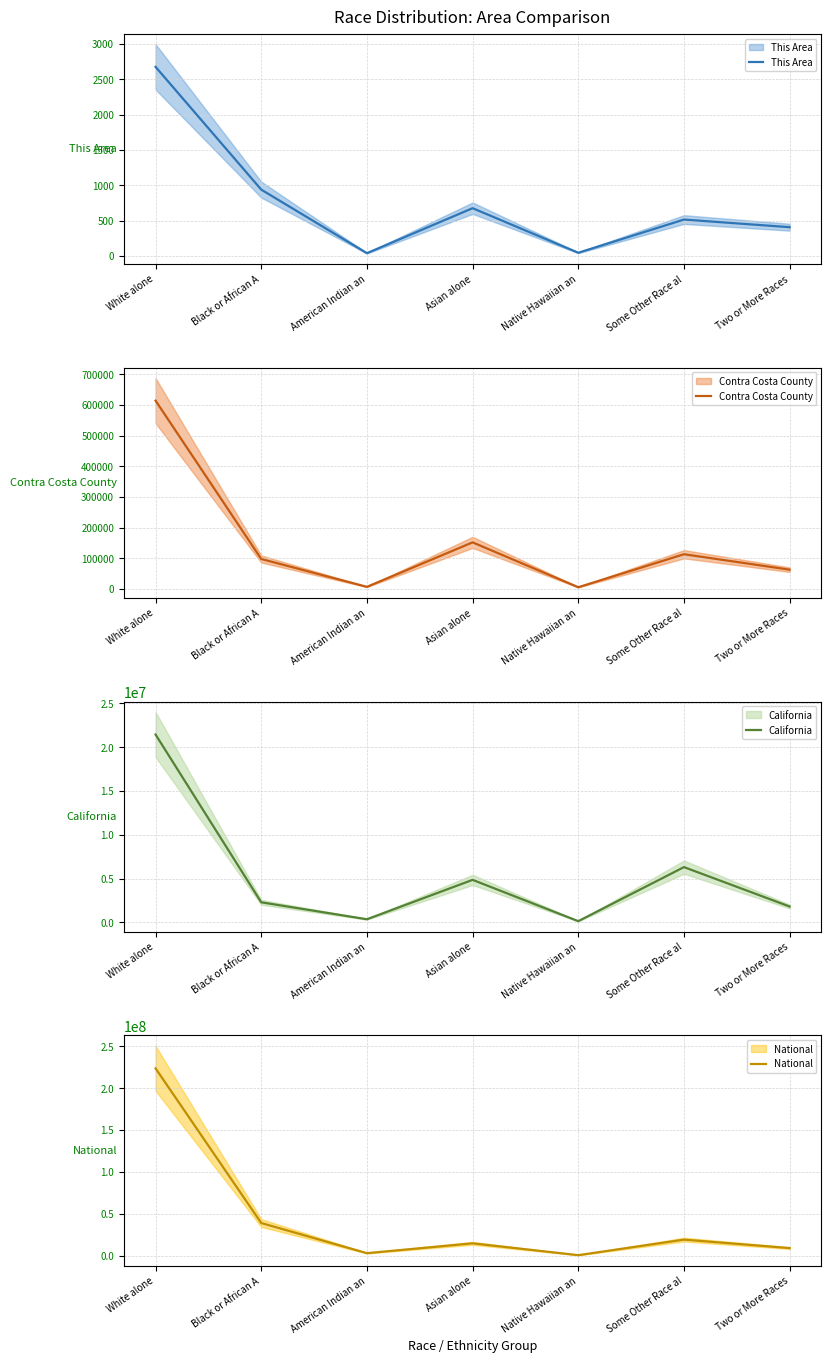

How many categories are shown in the chart?

7